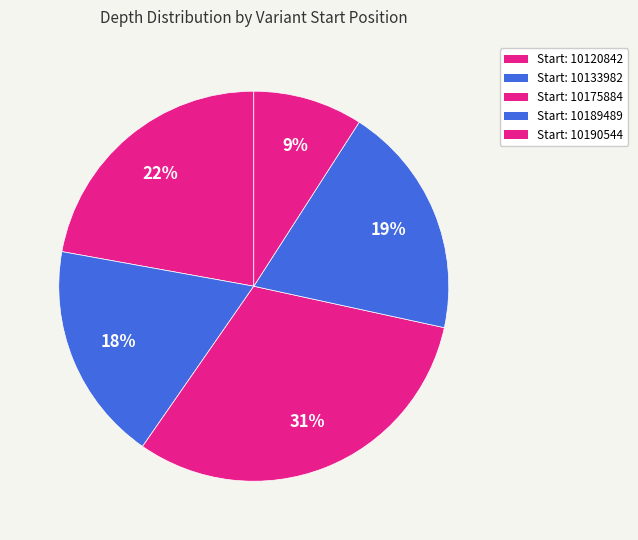

Count the number of slices in the pie.

5